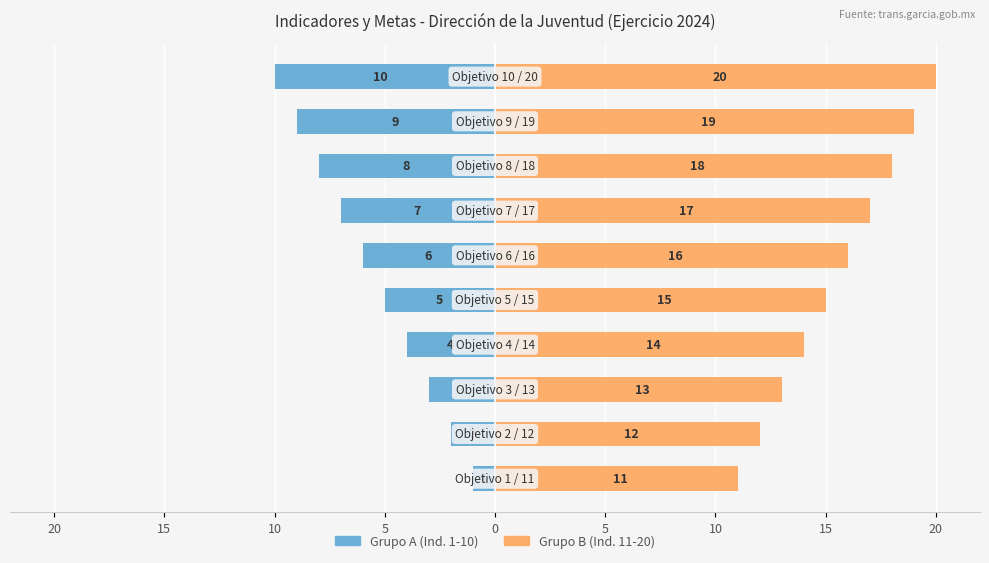

True or false: Sin Indicador (grupo A) has a value of -14 at 20.

False